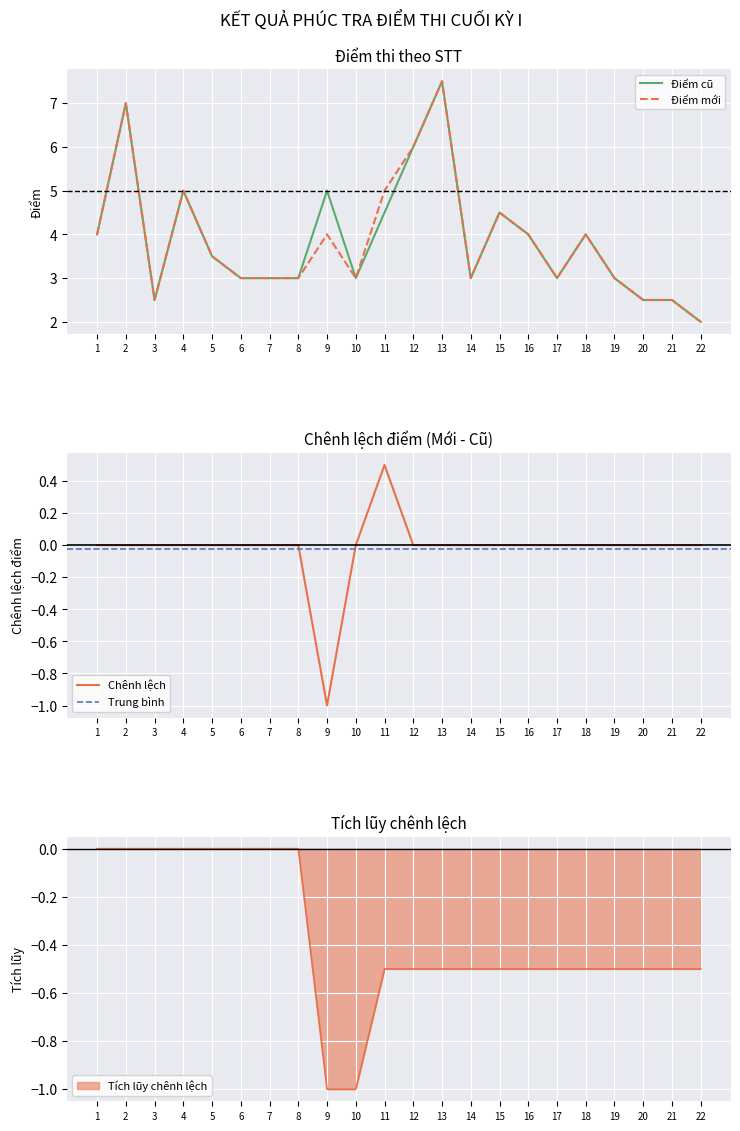

Which series has the largest total across all categories?

Điểm cũ